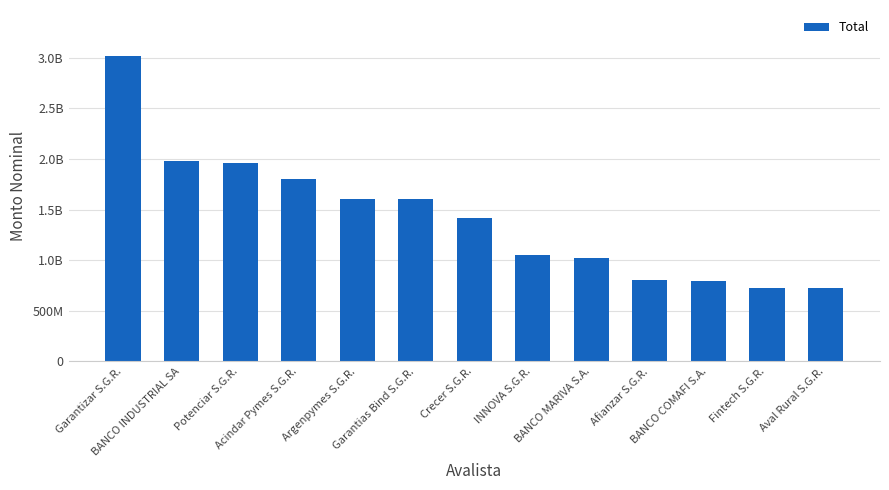

What is the average value?

1422862838.0